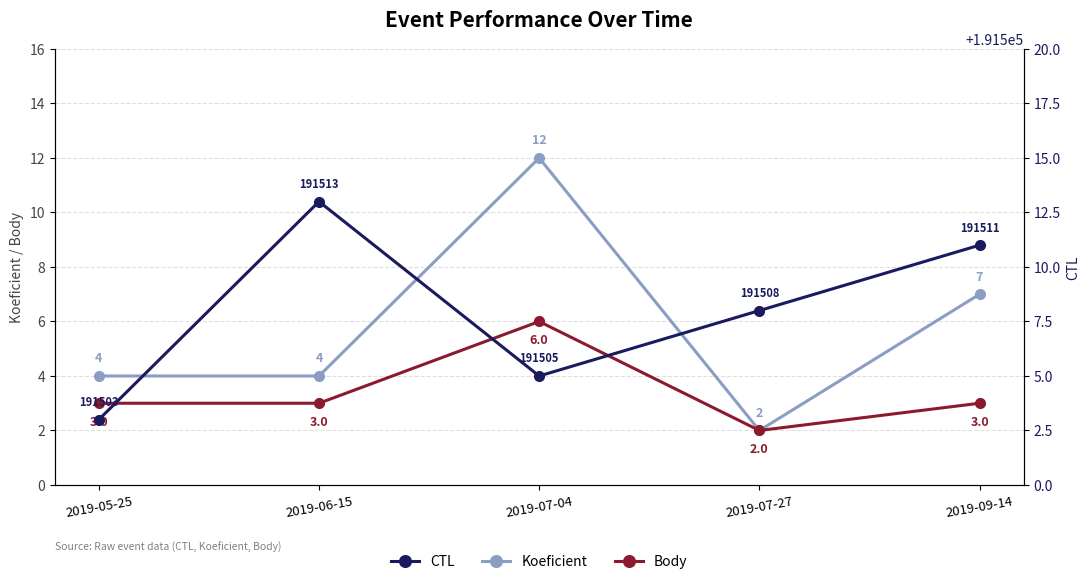

The value of Body at 2019-07-27 is 2. True or false?

True